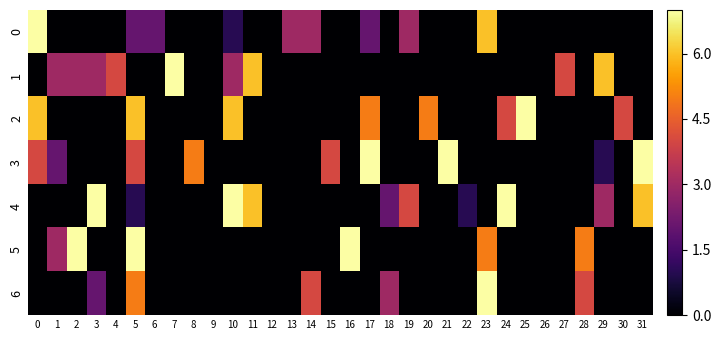

Which series has the largest total across all categories?

4